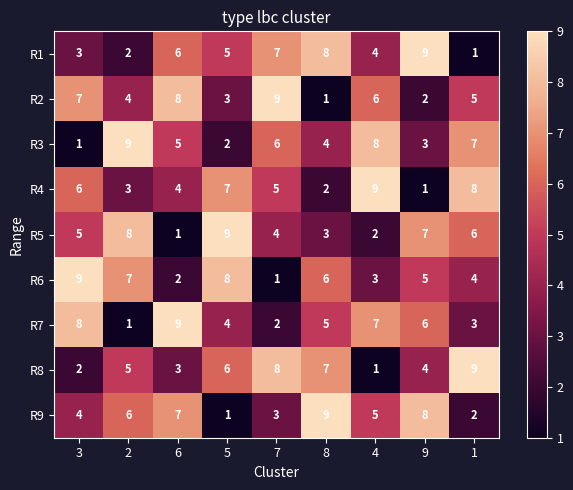

What is the highest value of the R4 series?

9